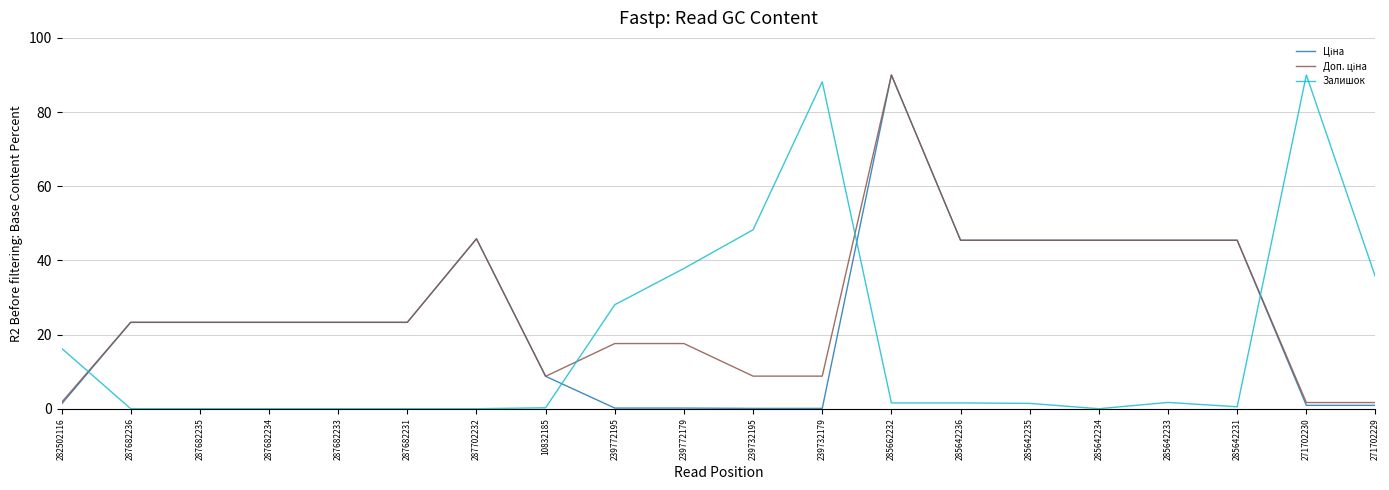

What is the maximum value shown in the chart?

90.0